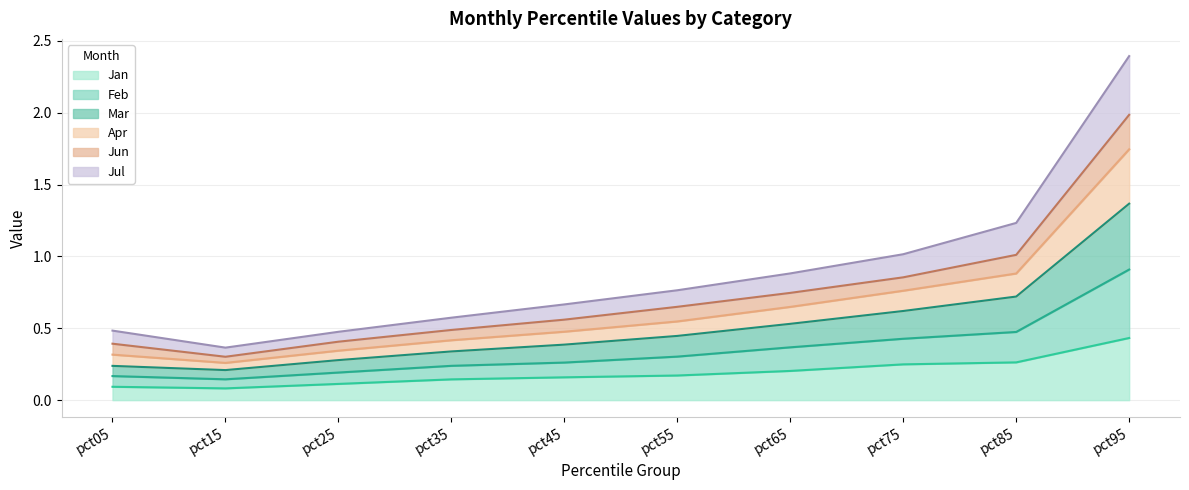

What is the total value across all series at pct05?

1.7